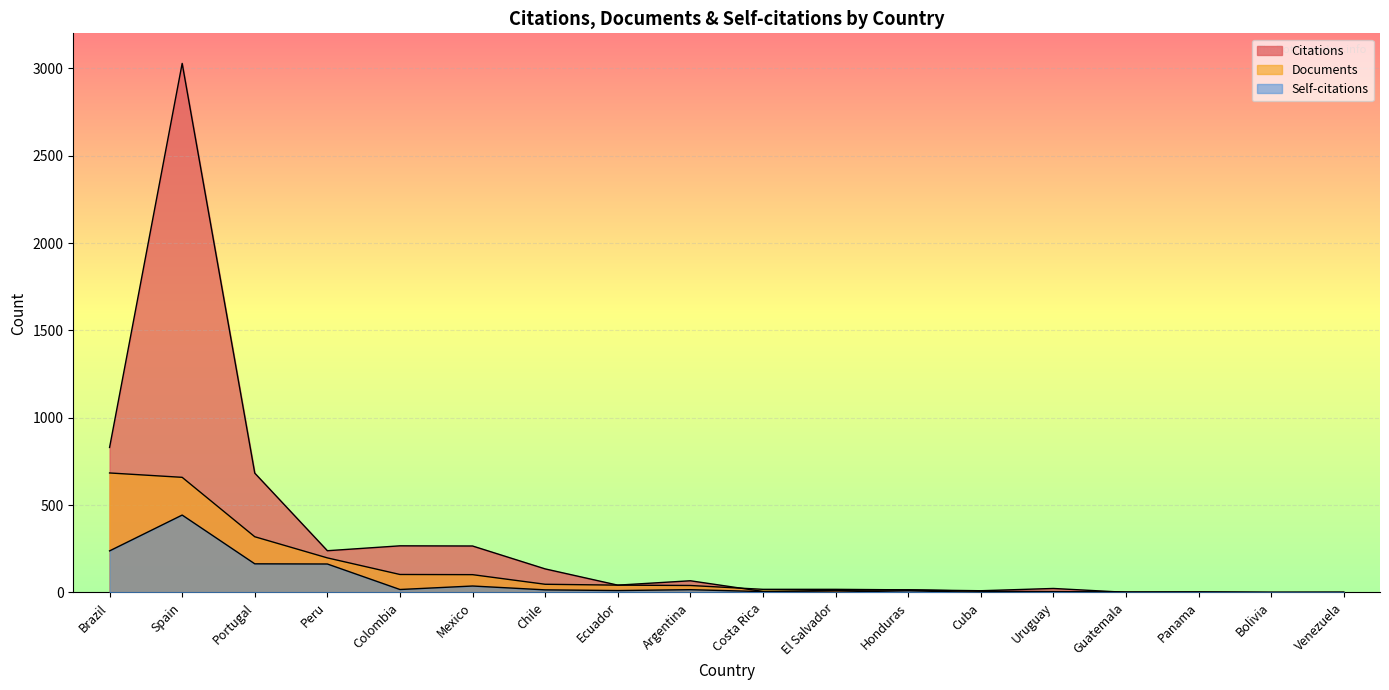

Rank the series by their maximum value, from lowest to highest.

Self-citations, Documents, Citations